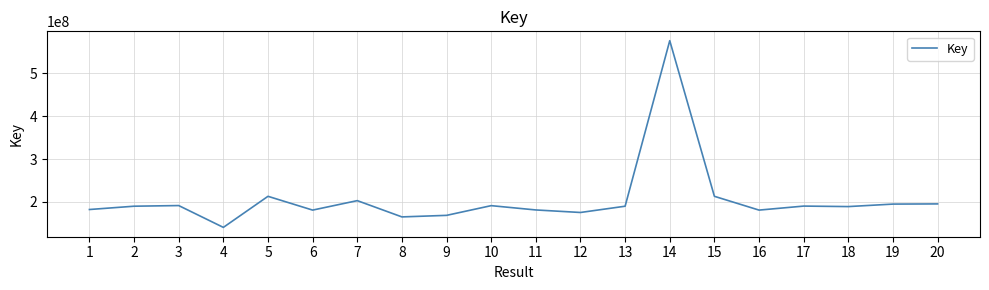

Is this an area chart (filled region under the line)?

No